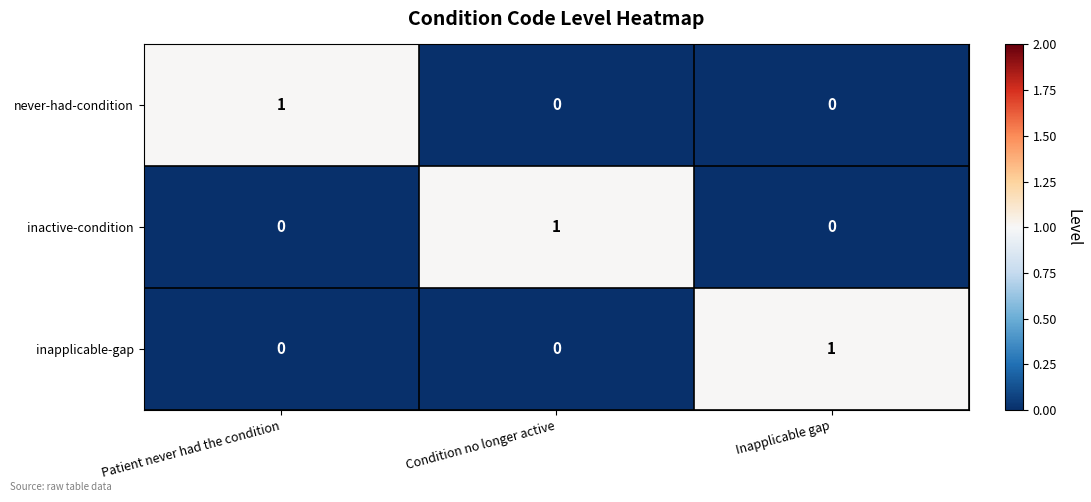

At which label does inapplicable-gap reach its peak?

Inapplicable gap